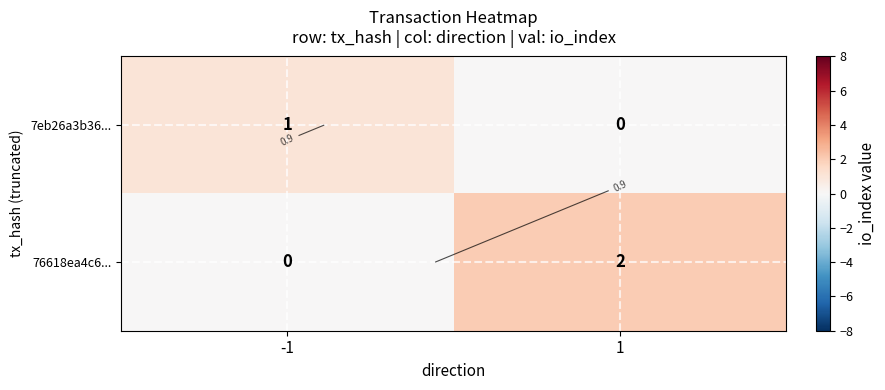

At which category does the chart reach its minimum across all series?

1